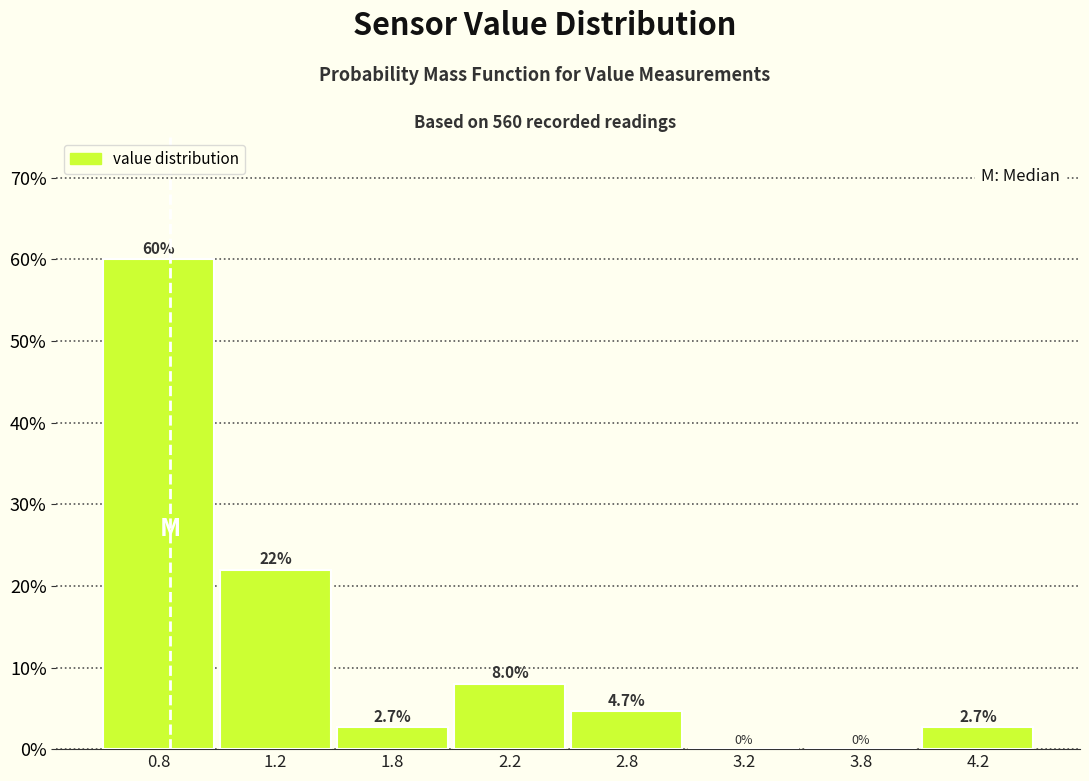

Reading right to left, what are all the values shown in this chart?

4.2=2.7	3.8=0.0	3.2=0.0	2.8=4.7	2.2=8.0	1.8=2.7	1.2=22.0	0.8=60.0